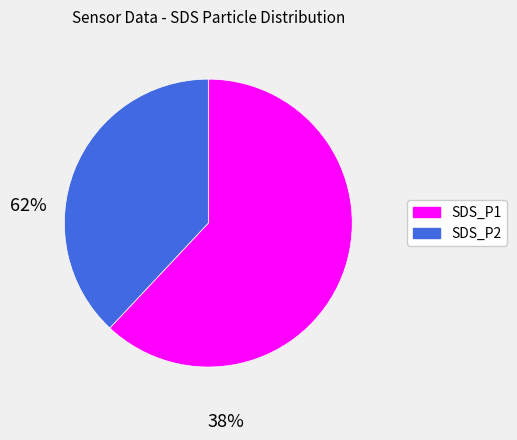

Is it true that SDS_P1 is 53% of the pie?

False